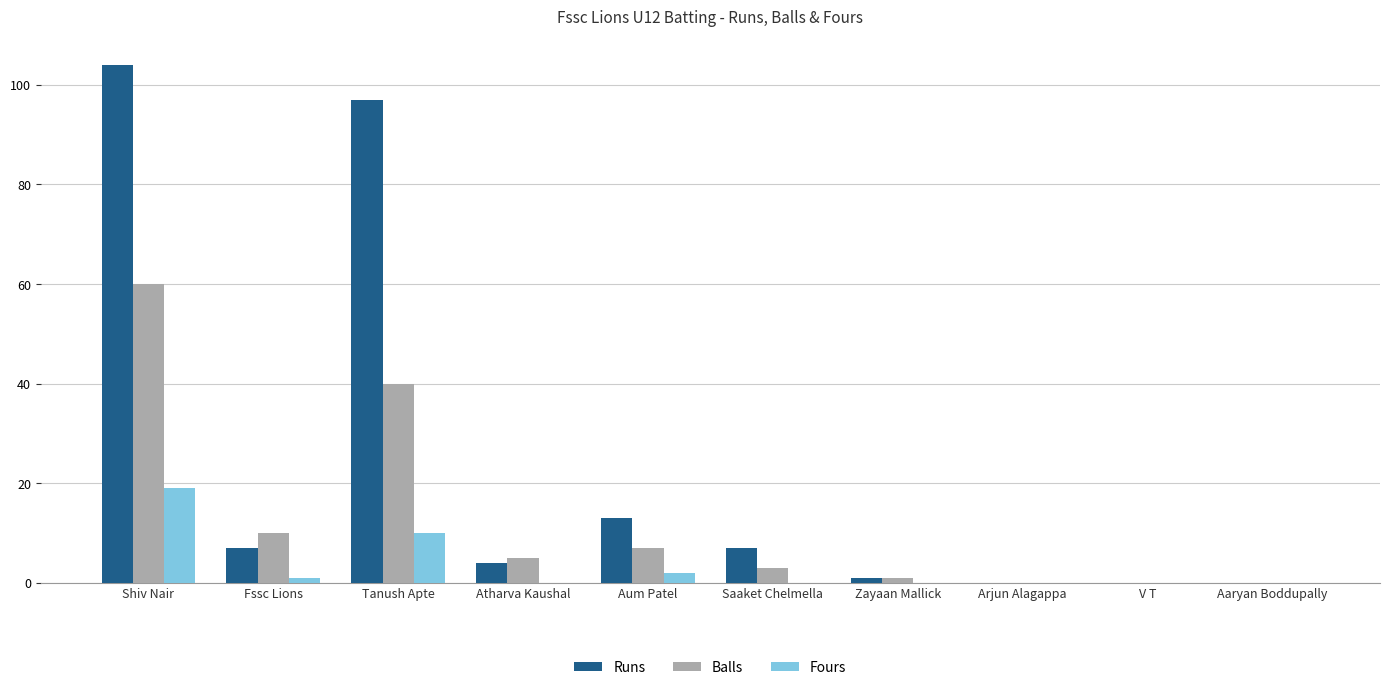

Does the chart contain stacked bars?

No